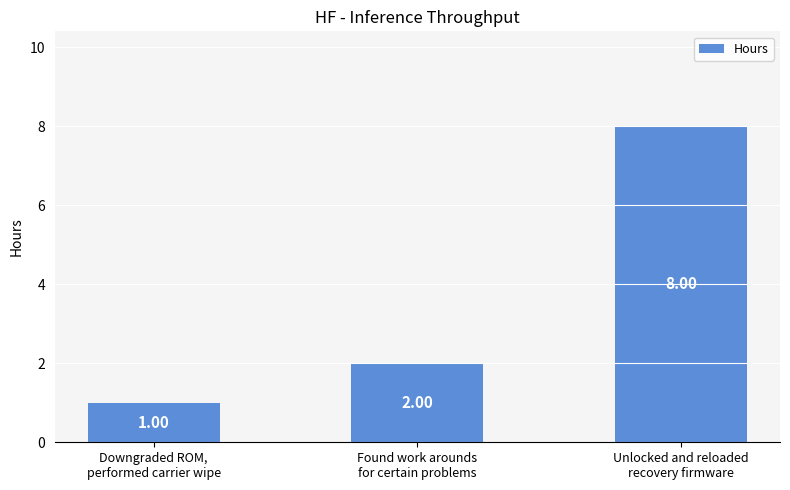

How many bars are there in total?

3